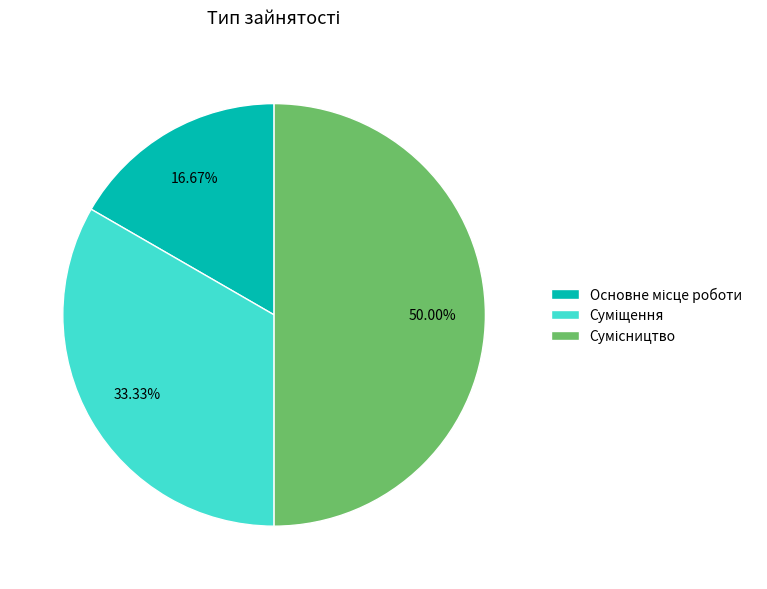

Do Сумісництво and Суміщення together represent more than half of the pie?

Yes